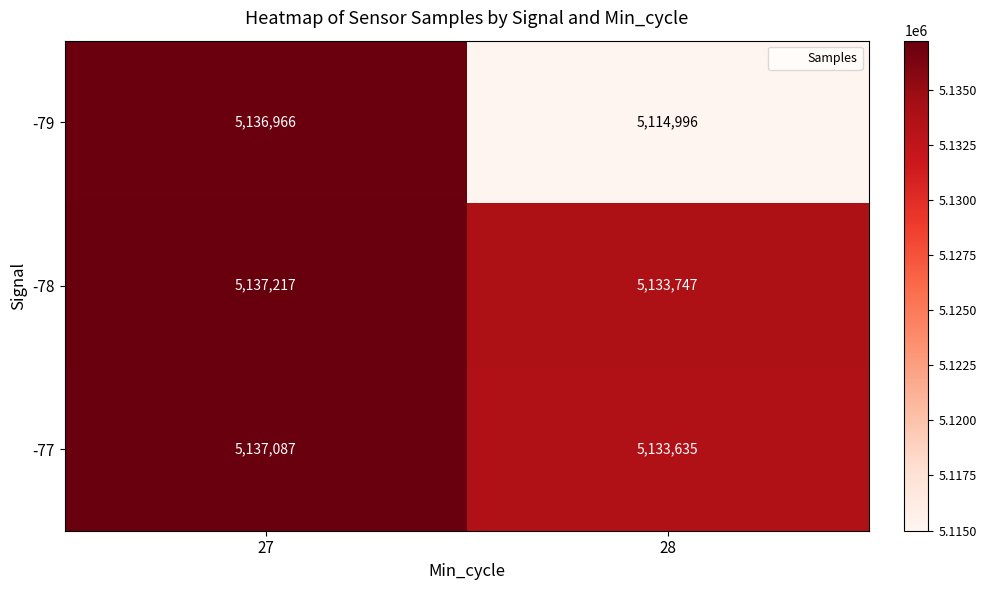

Reading left to right, list all the values displayed in this chart.

-79: 5136966	5114996
-78: 5137217	5133747
-77: 5137087	5133635